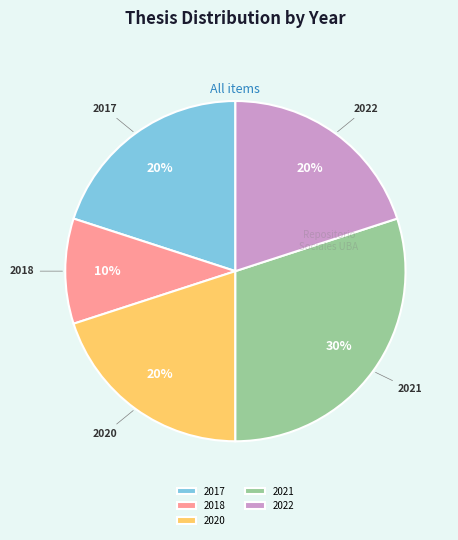

Is there a majority slice in this chart?

No